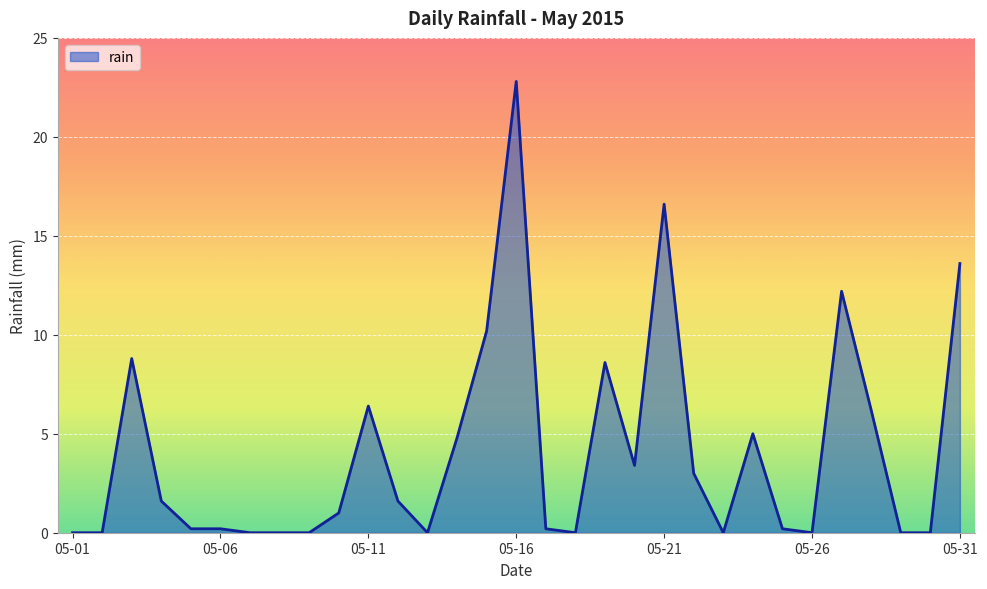

True or false: the data has more than 0 interior local peaks.

True